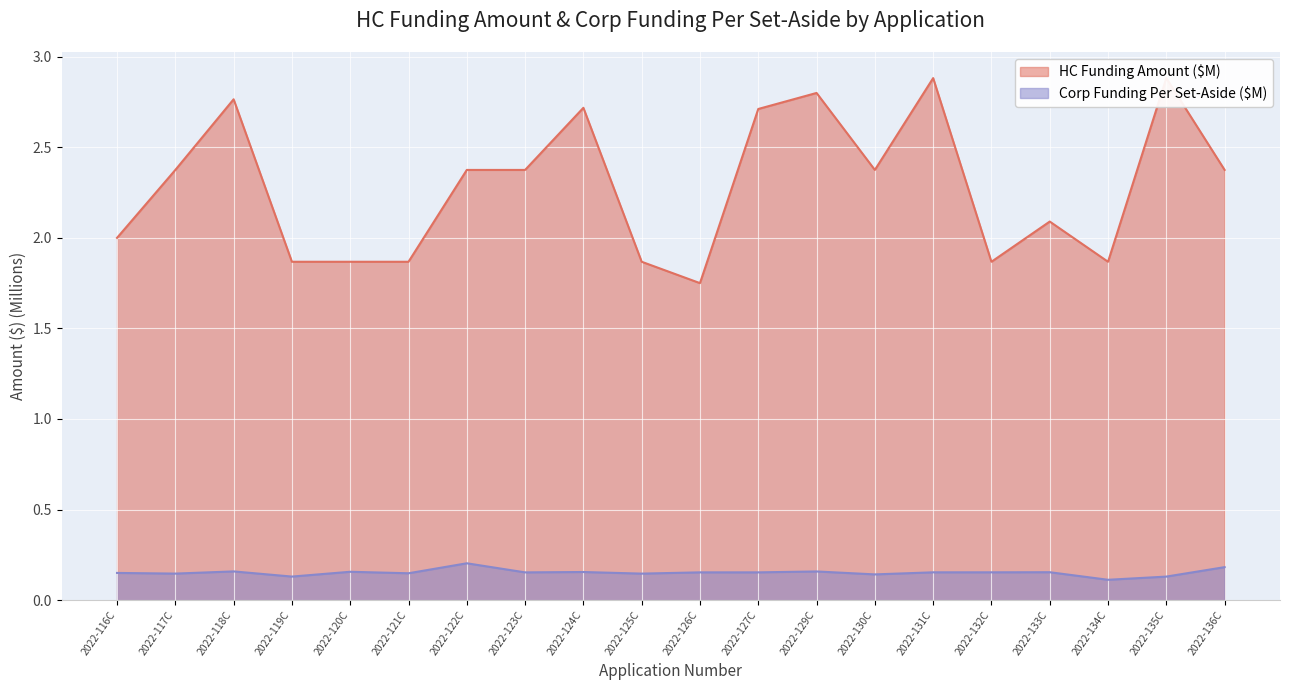

List the series in order of their peak value, highest first.

HC Funding Amount ($), Total Corp Funding Per Set-Aside ($)